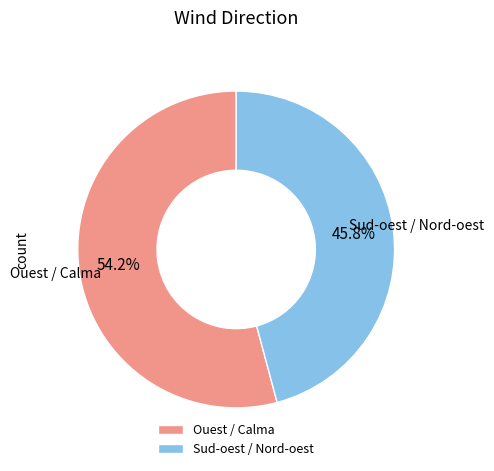

What portion of the pie excludes Sud-oest / Nord-oest?

54.2%